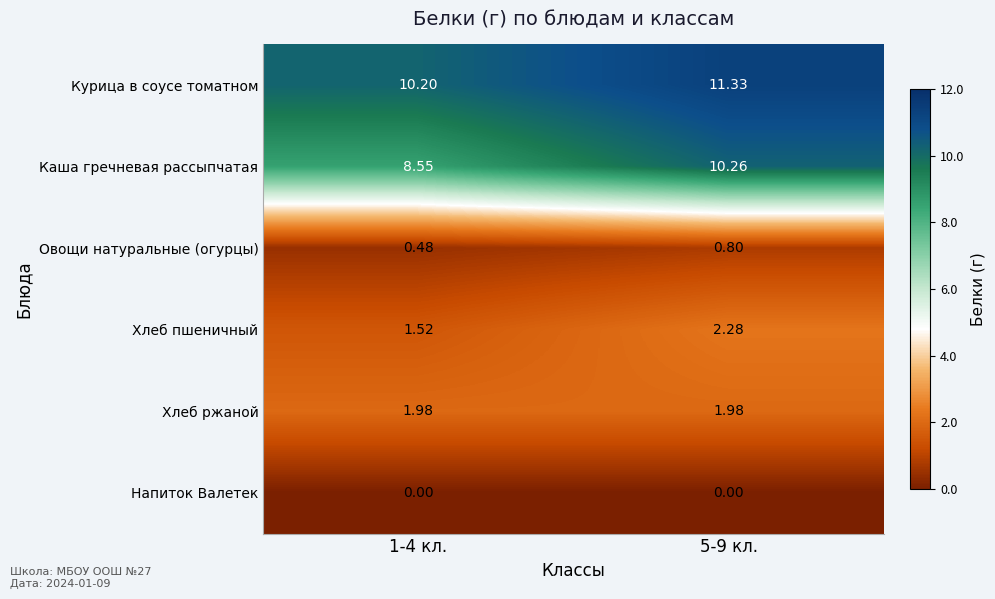

Which series changed the most between 1-4 кл. and 5-9 кл.?

Каша гречневая рассыпчатая